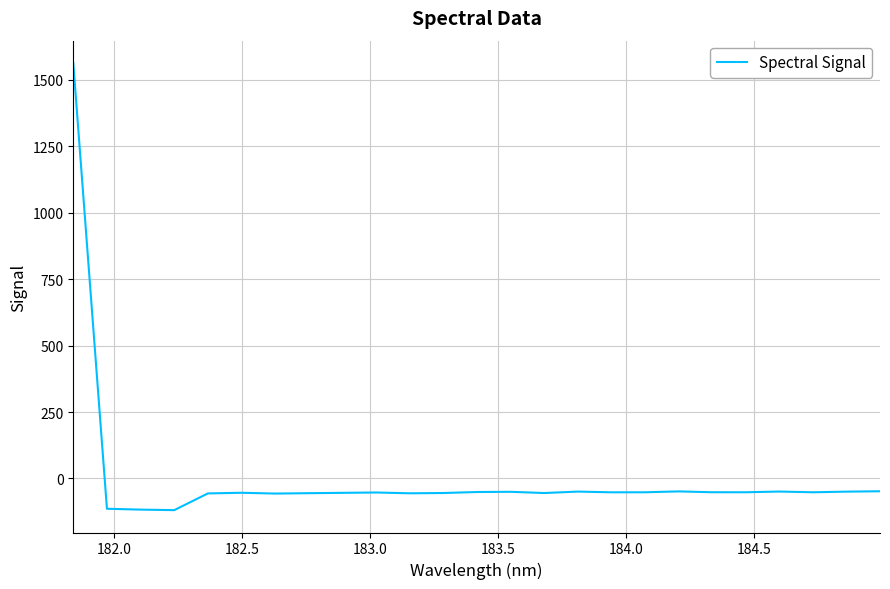

What is the minimum value shown in the chart?

-119.1